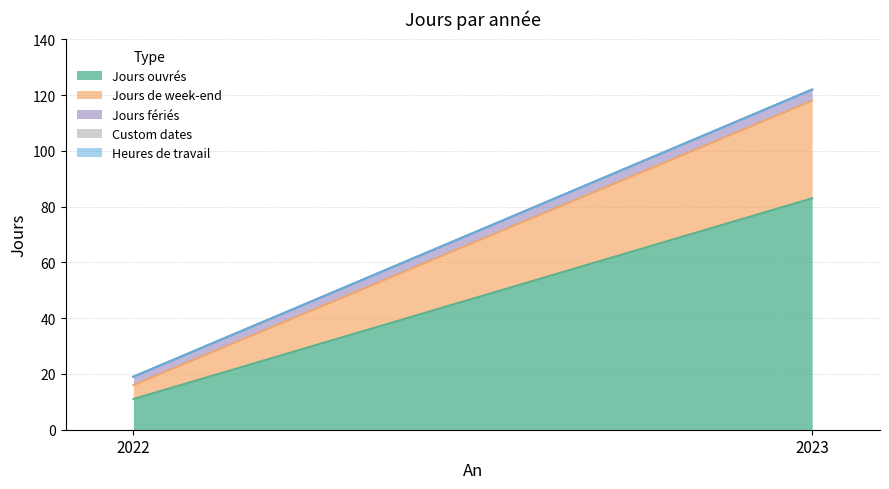

Is it true that Heures de travail equals 0 at 2023?

True